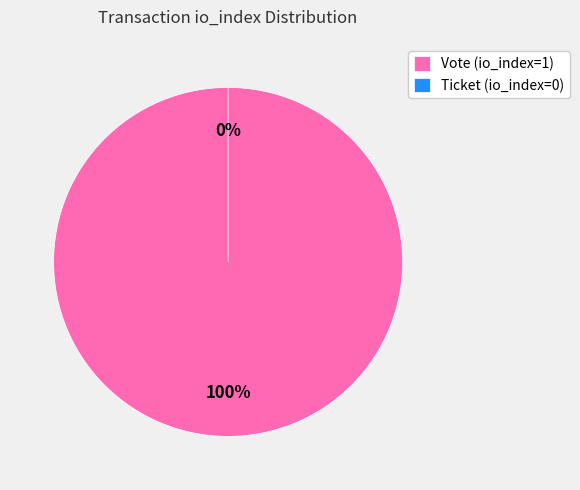

Is there a majority slice in this chart?

Yes